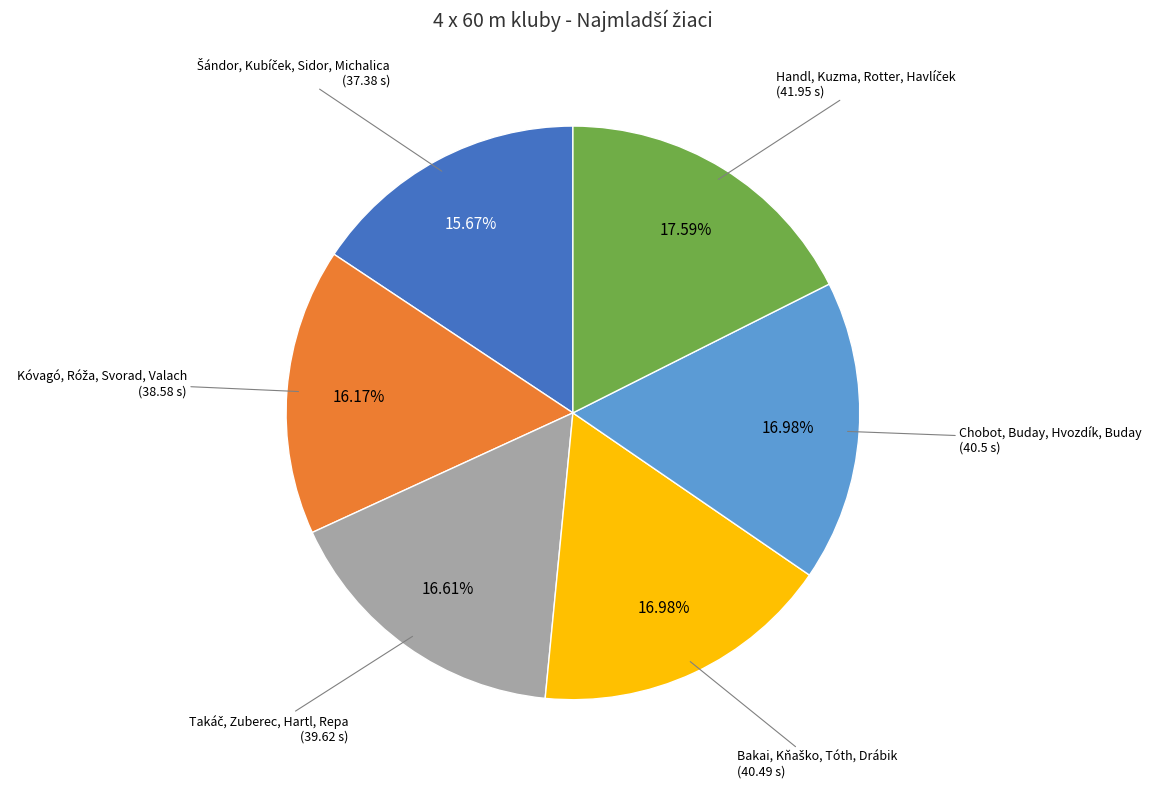

Is there any slice that represents more than half of the pie?

No